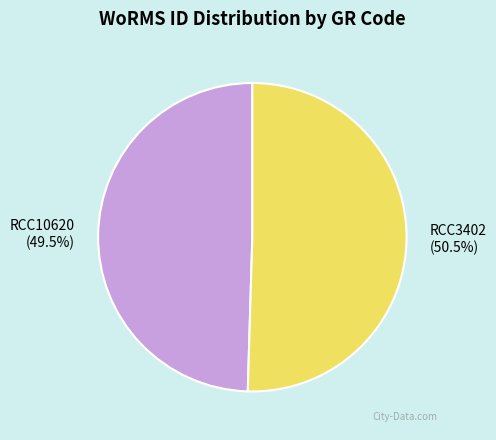

True or false: RCC3402 accounts for 62% of the total.

False